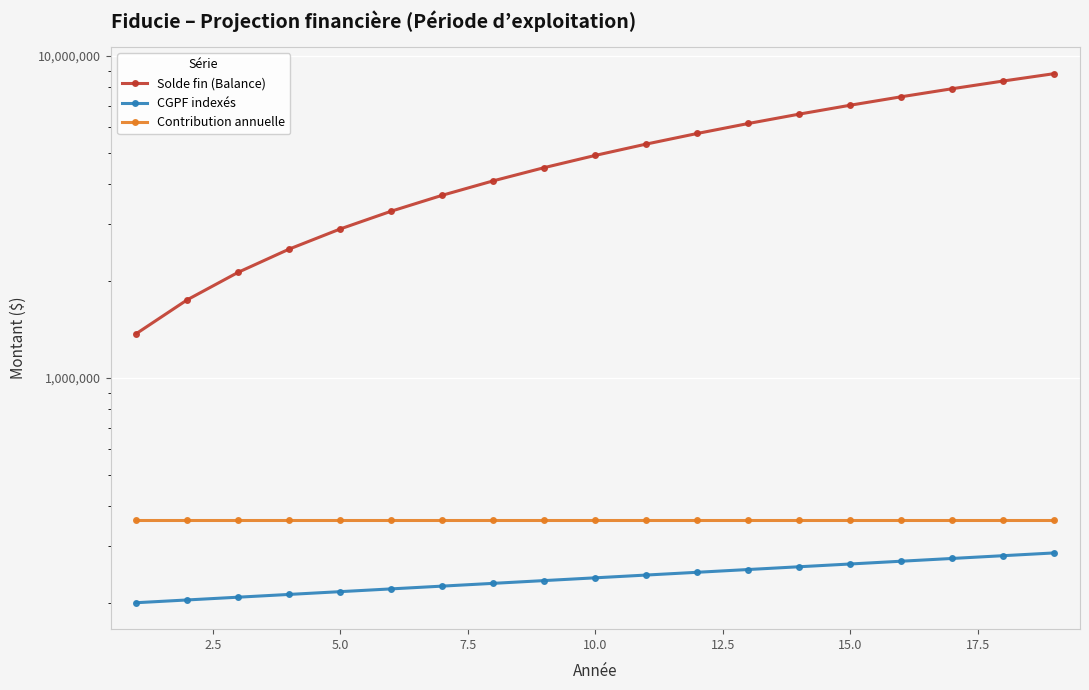

What is the value of the Contribution annuelle point at the 15th from the left?

361327.1